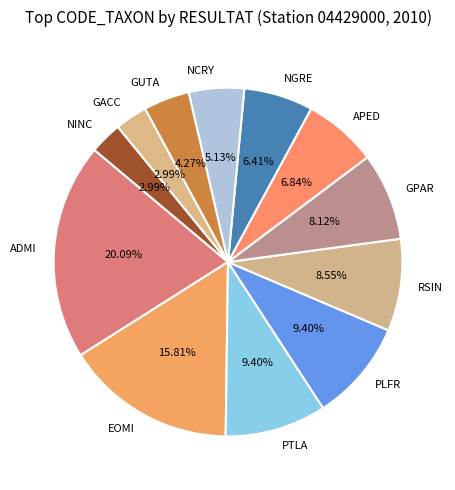

Combined, do PTLA and RSIN account for over 50%?

No